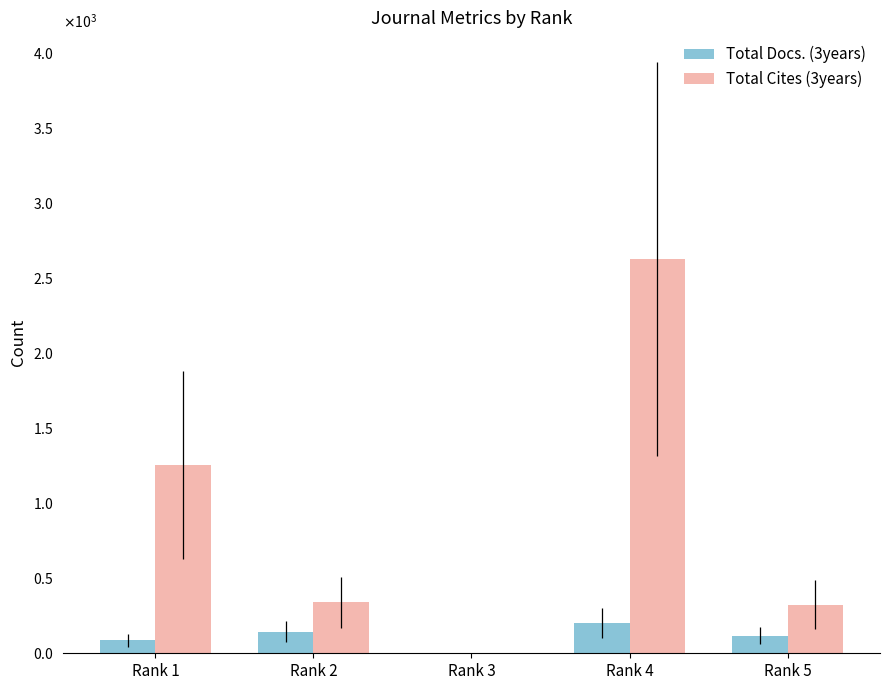

Rank the categories by Total Cites (3years) value from highest to lowest.

Rank 4, Rank 1, Rank 2, Rank 5, Rank 3